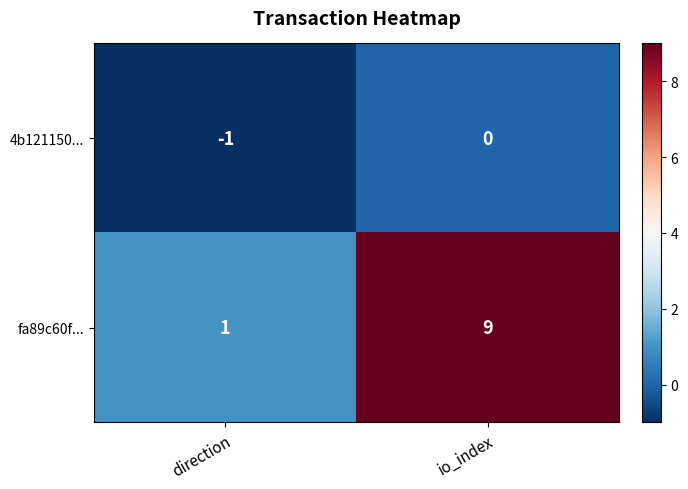

The 4b121150... series shows 0 at io_index. True or false?

True